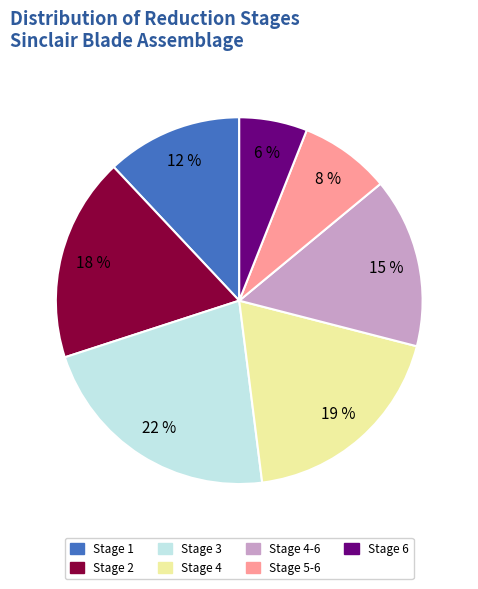

To the nearest percent, what is the average slice percentage?

14%